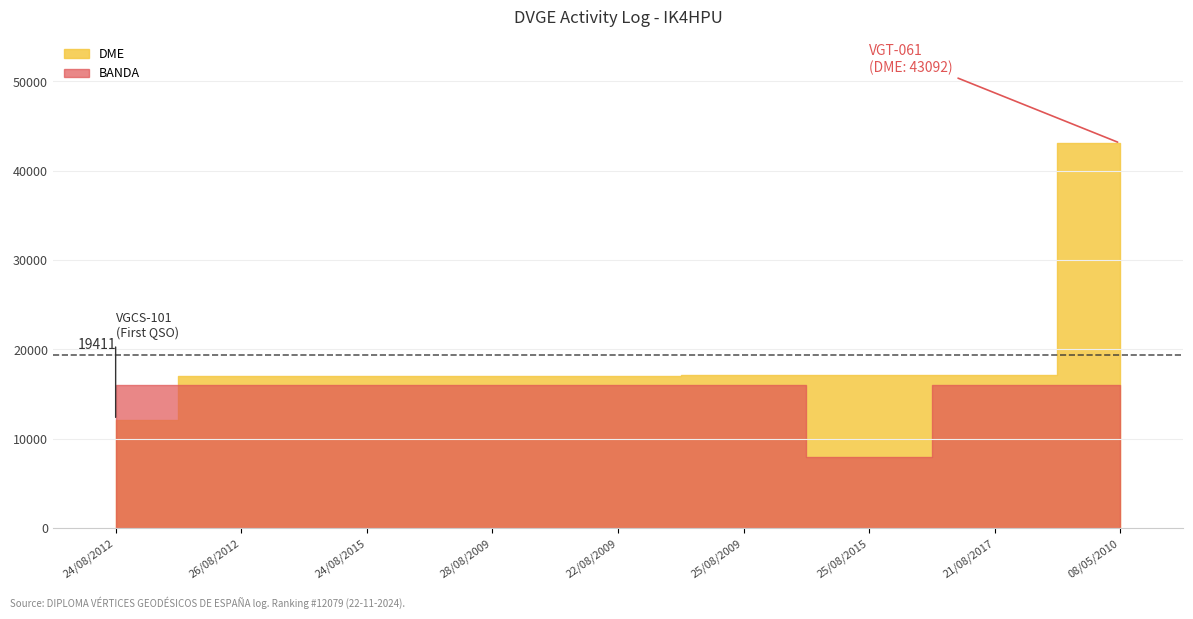

Which category has the lowest value in the BANDA series?

25/08/2015